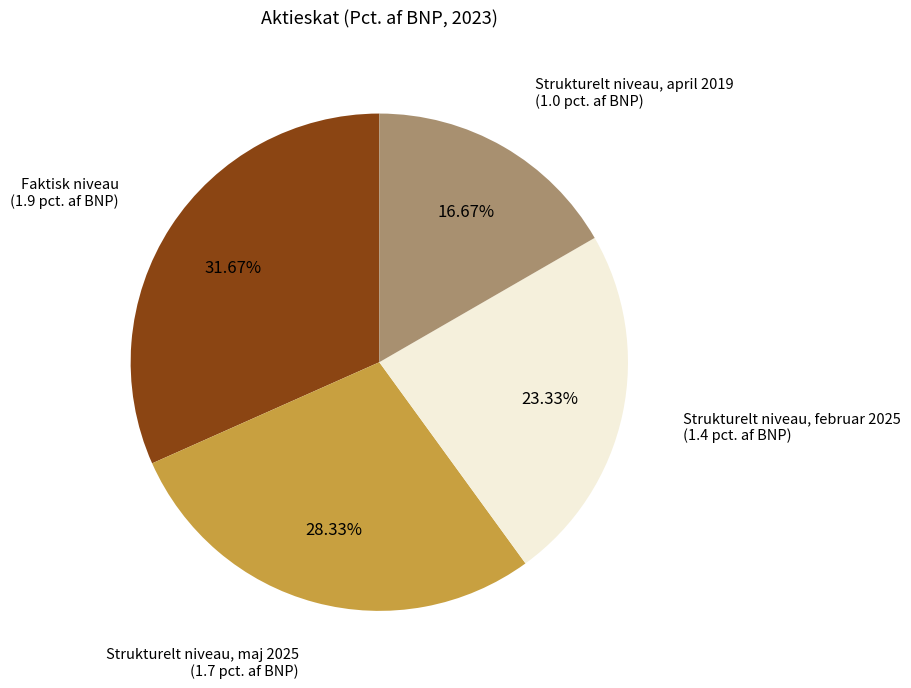

Is there a majority slice in this chart?

No